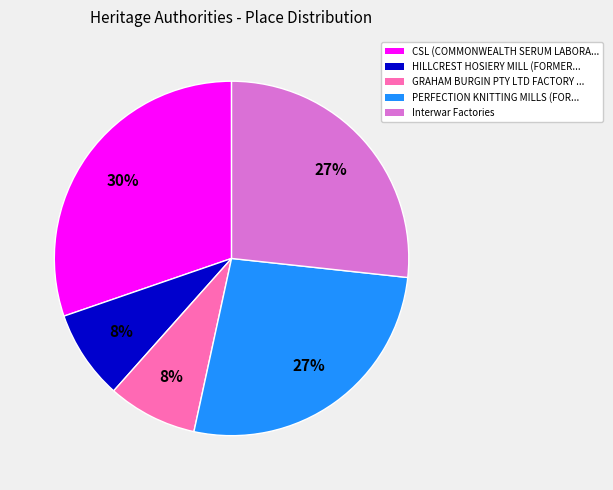

To the nearest percent, what is the difference between the largest and smallest slice percentages?

22%